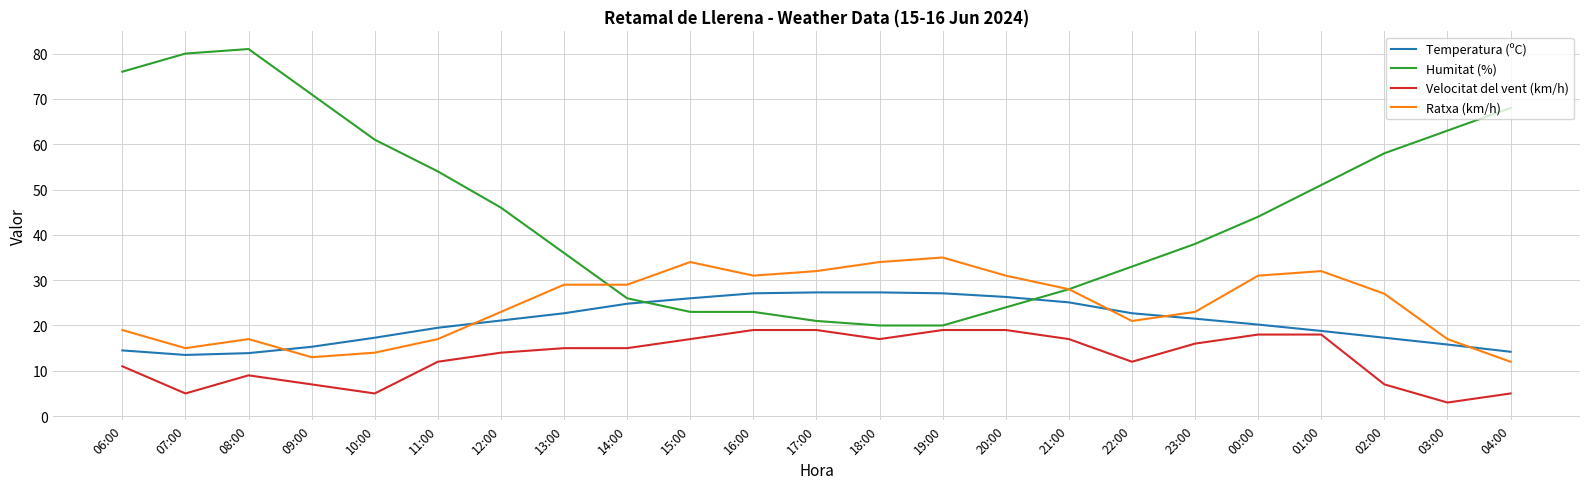

Which label corresponds to the smallest value in the chart?

03:00